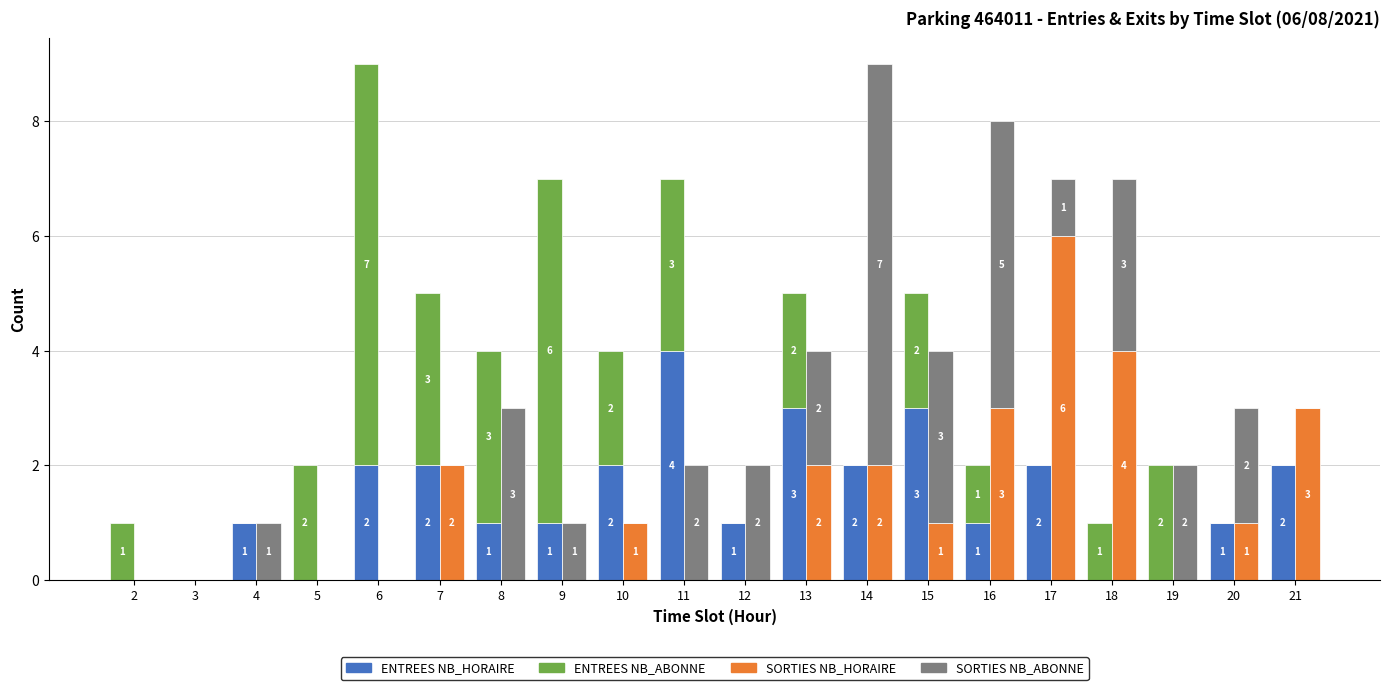

How many data points in SORTIES NB ABONNE are less than 2?

10